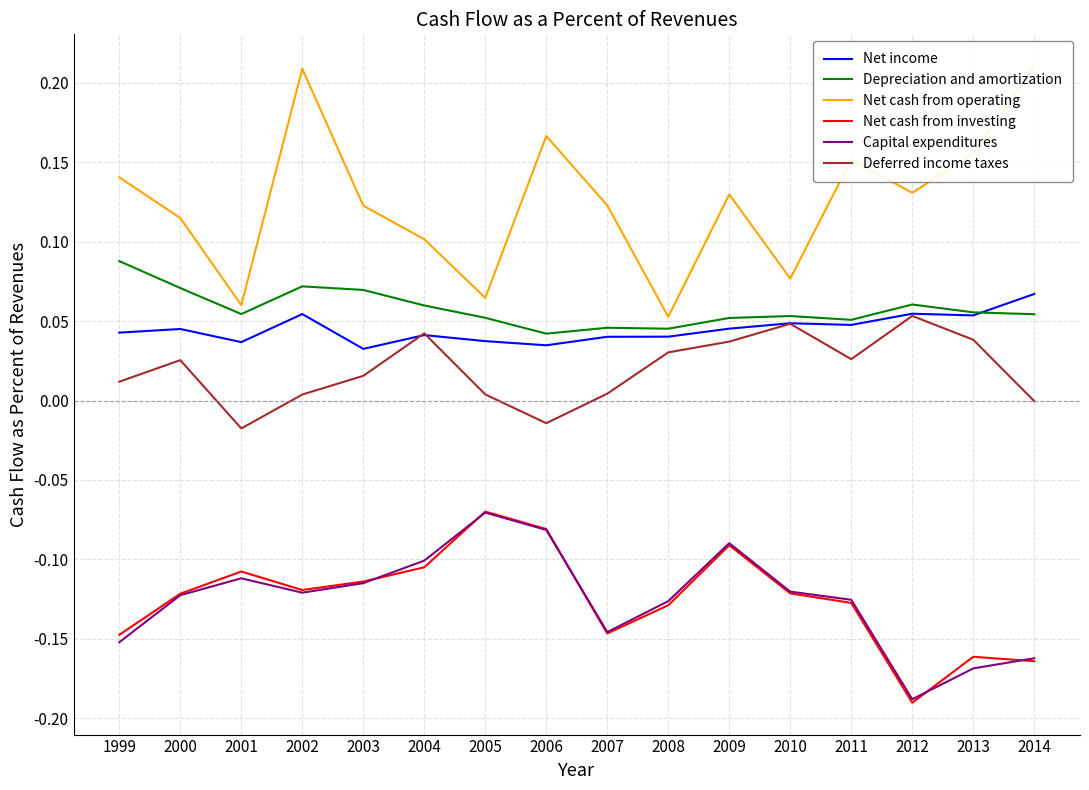

True or false: Net cash from investing and Net income cross at least once.

False